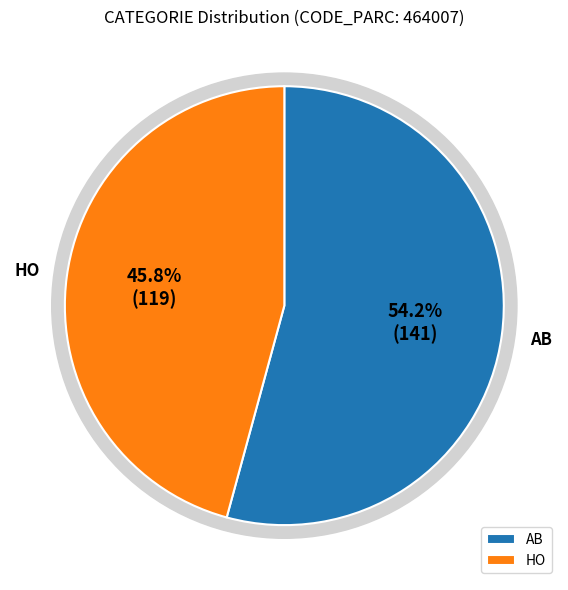

Approximately how many times larger is the value at AB compared to HO?

1.2